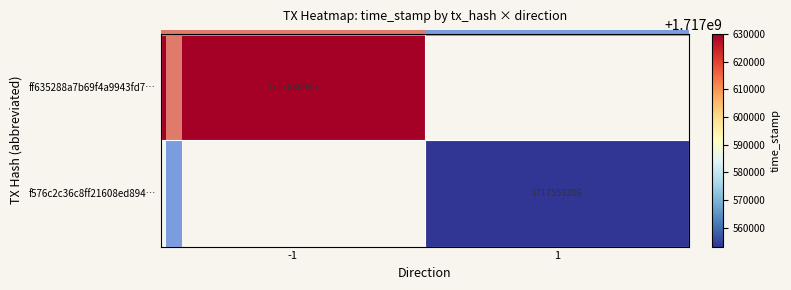

Which category has the highest value across all series?

-1